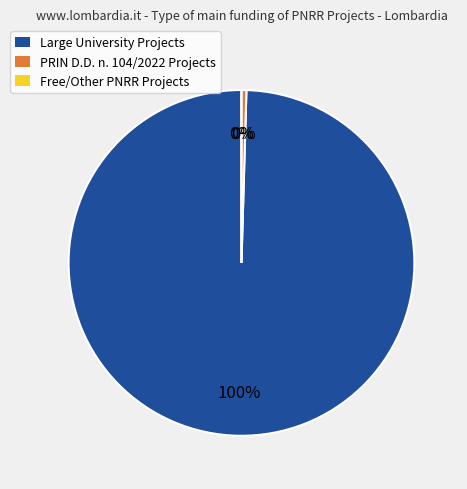

Which category has the biggest portion of the pie?

Large University Projects